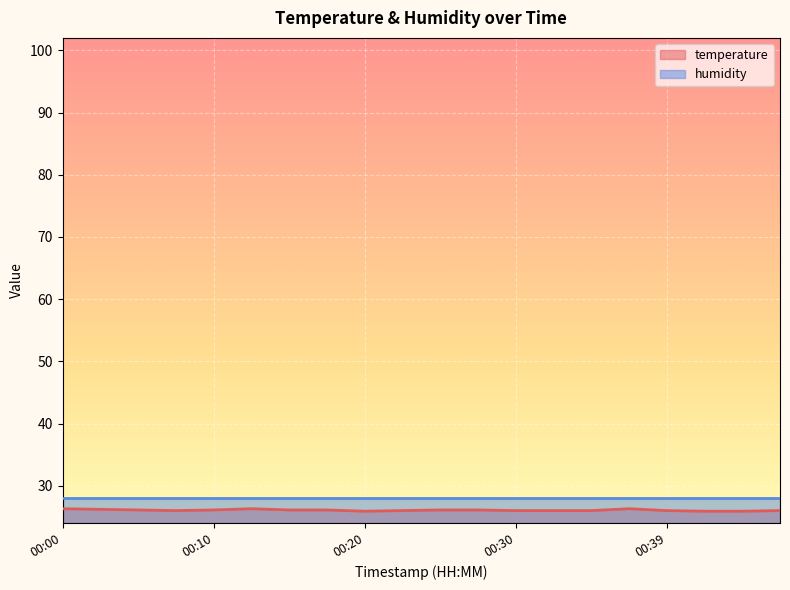

Count the number of categories in the chart.

20